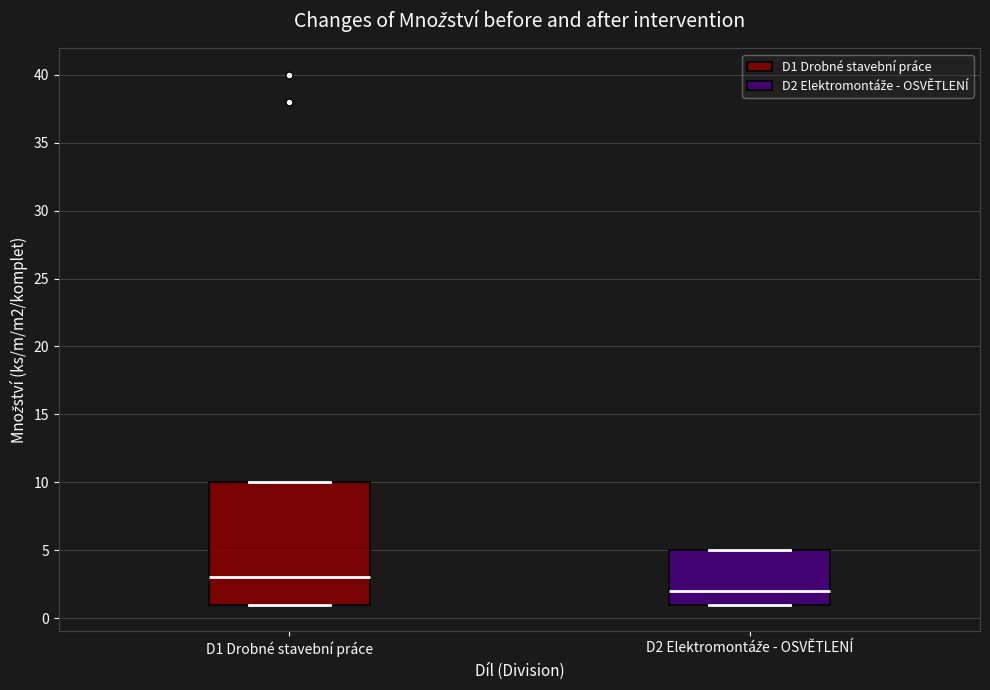

Comparing the boxes themselves (not the whiskers), which one is the tallest?

D1 Drobné stavební práce